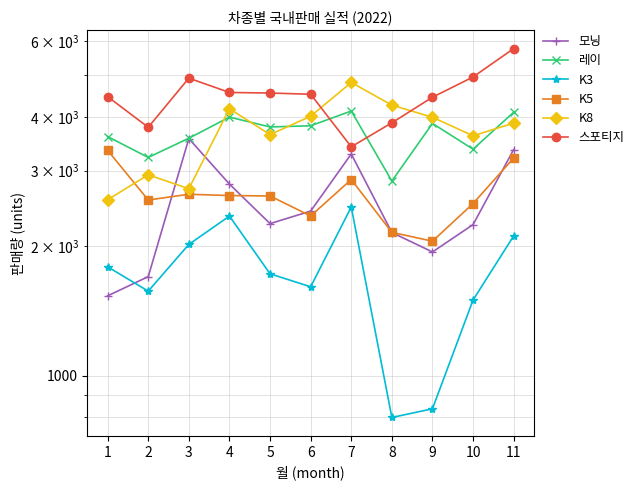

List the series in order of their peak value, highest first.

스포티지, K8, 레이, 모닝, K5, K3